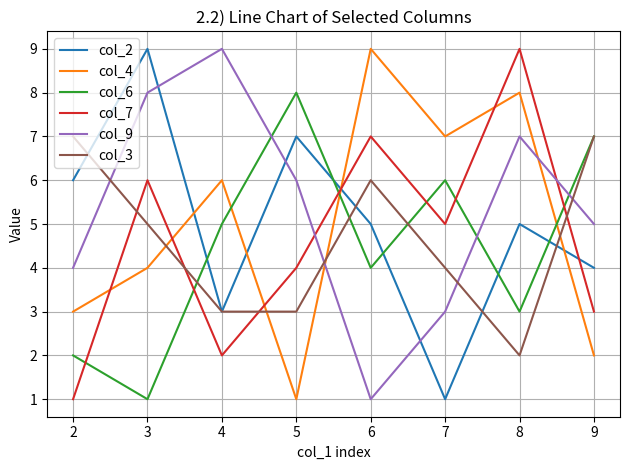

At 2, list the series in order from smallest to largest.

col_7, col_6, col_4, col_9, col_2, col_3